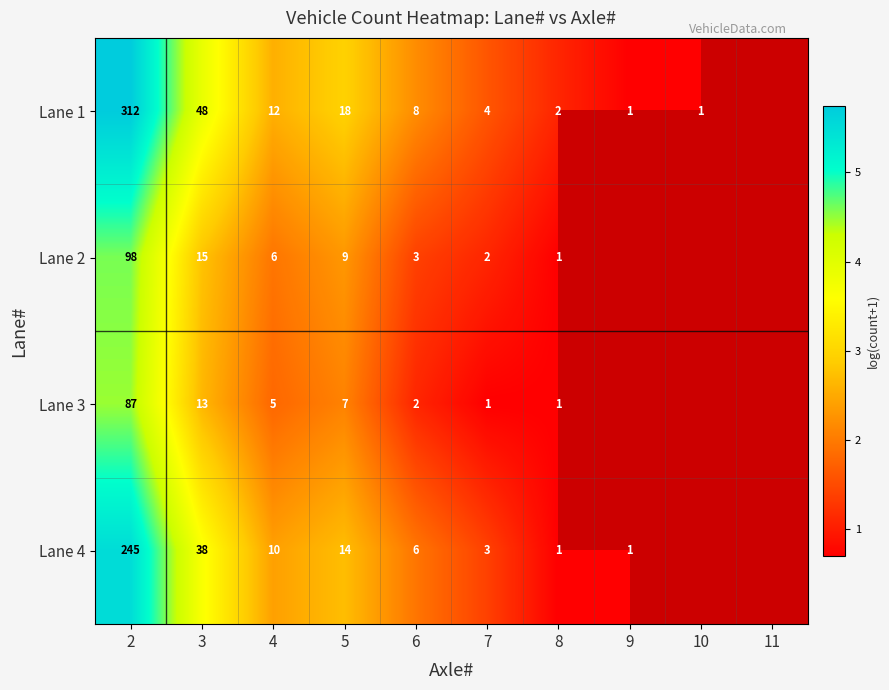

Count the number of categories in the chart.

10